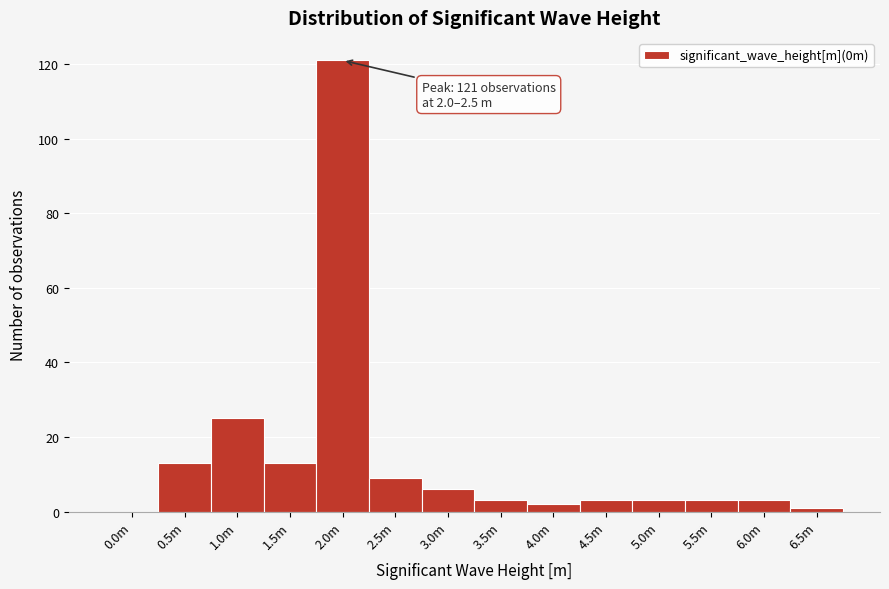

Reading left to right, what are all the values shown in this chart?

0.0m=0	0.5m=13	1.0m=25	1.5m=13	2.0m=121	2.5m=9	3.0m=6	3.5m=3	4.0m=2	4.5m=3	5.0m=3	5.5m=3	6.0m=3	6.5m=1